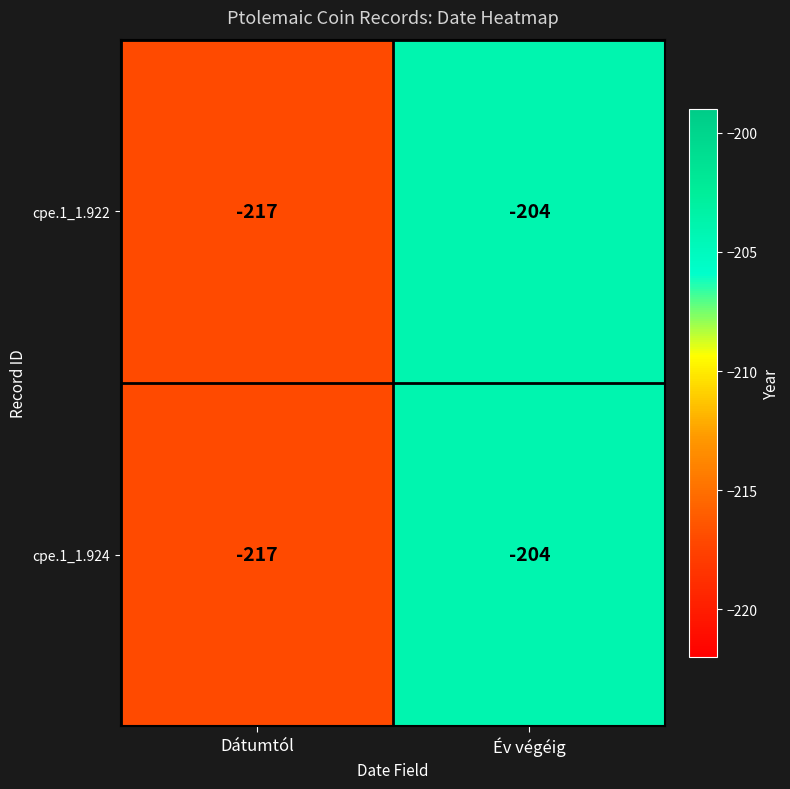

Rank the categories by cpe.1_1.924 value from highest to lowest.

Év végéig, Dátumtól